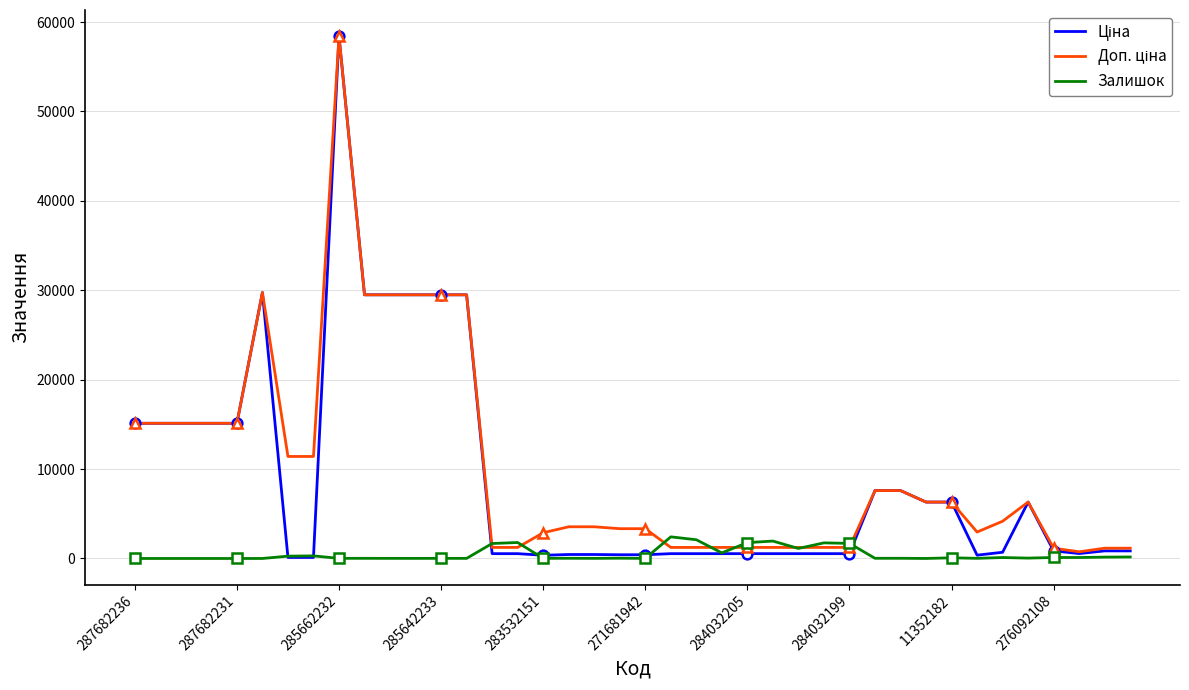

What is the highest value of the Залишок series?

2419.0